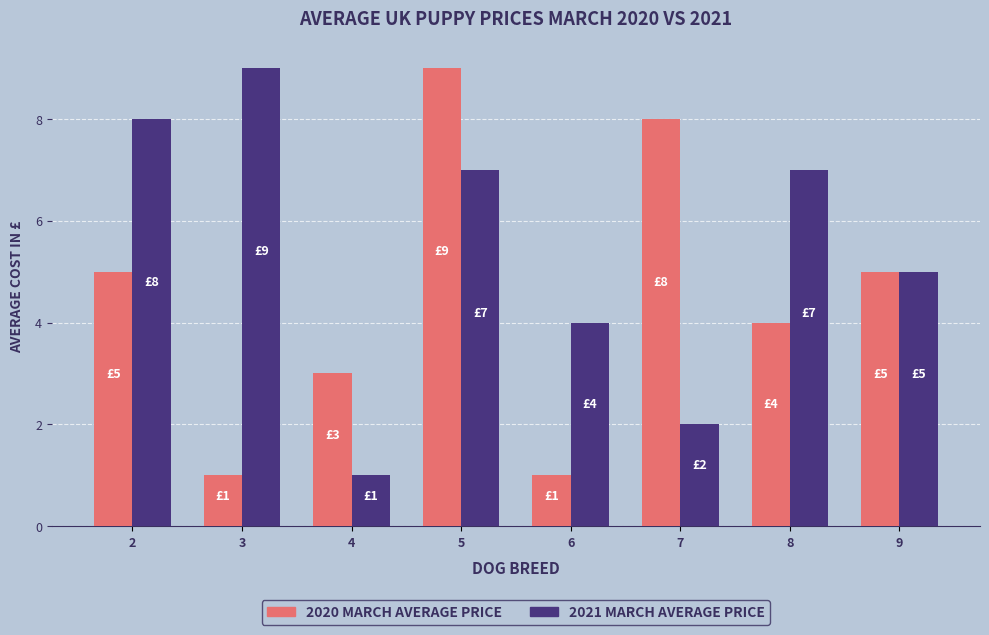

Reading left to right, list all the values displayed in this chart.

2020 MARCH AVERAGE PRICE: 2=5	3=1	4=3	5=9	6=1	7=8	8=4	9=5
2021 MARCH AVERAGE PRICE: 2=8	3=9	4=1	5=7	6=4	7=2	8=7	9=5